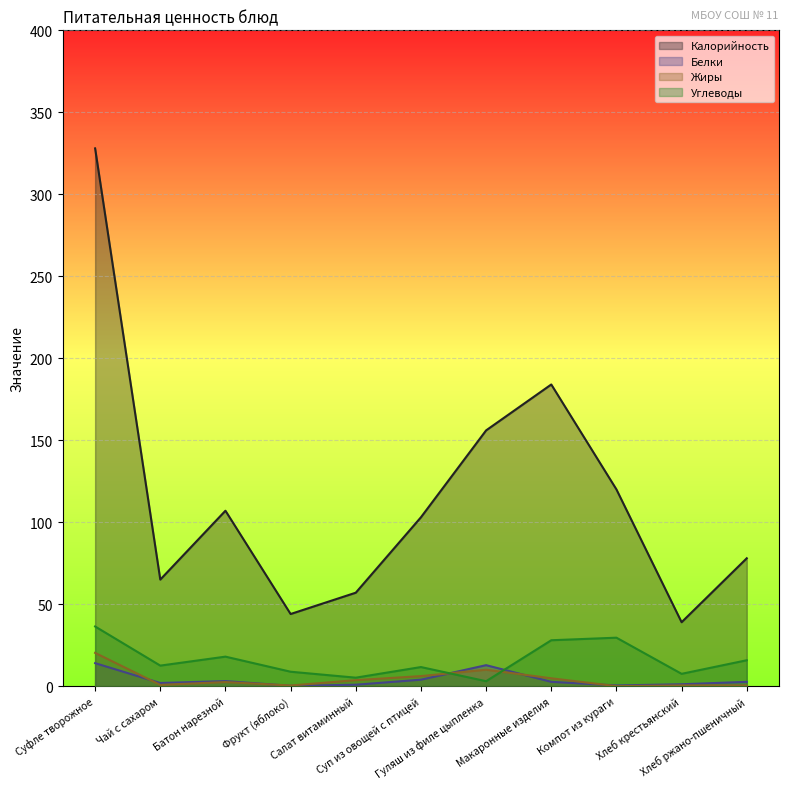

Where do Жиры and Белки first cross each other?

Суфле творожное and Чай с сахаром